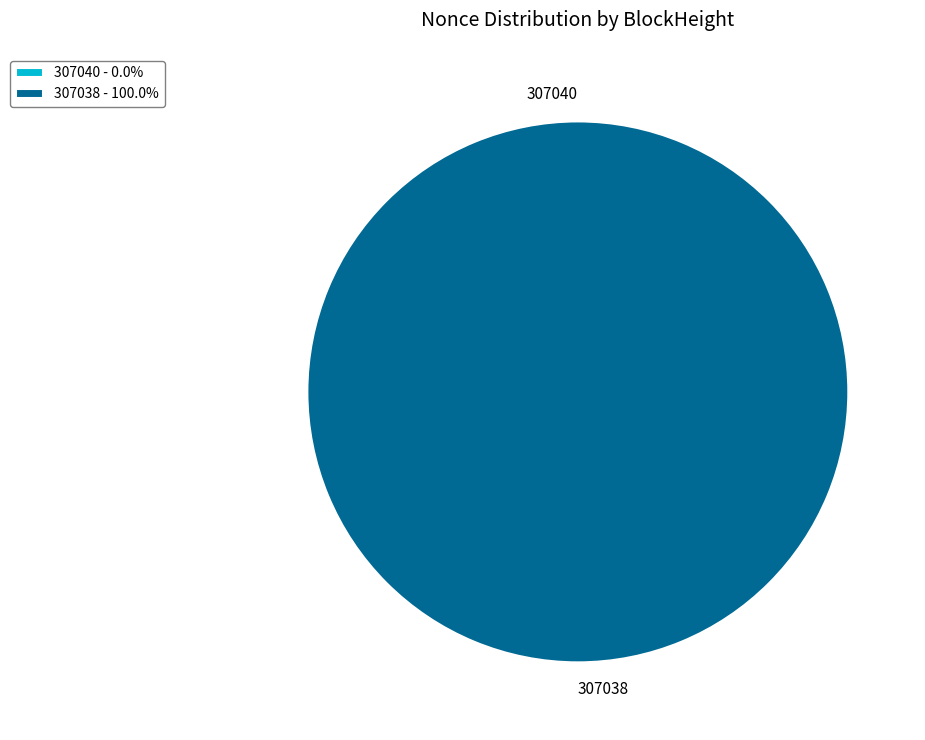

To the nearest percent, what is the difference between the largest and smallest slice percentages?

100%